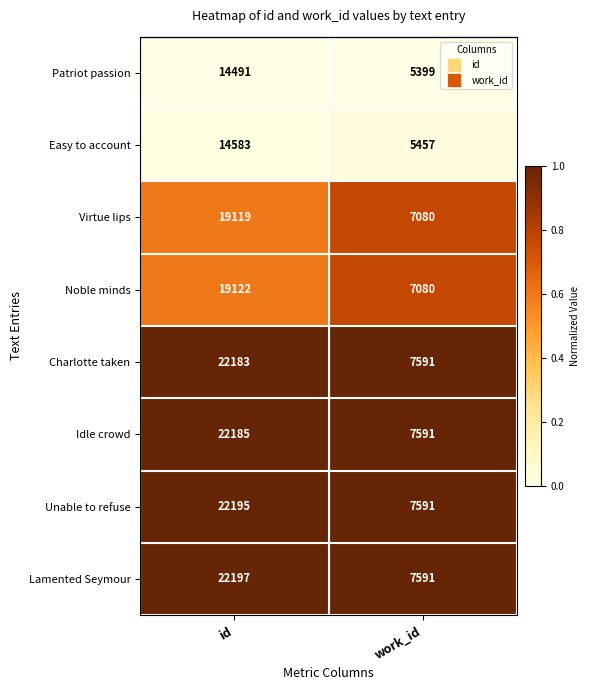

Is it true that Idle crowd equals 7591 at work_id?

True